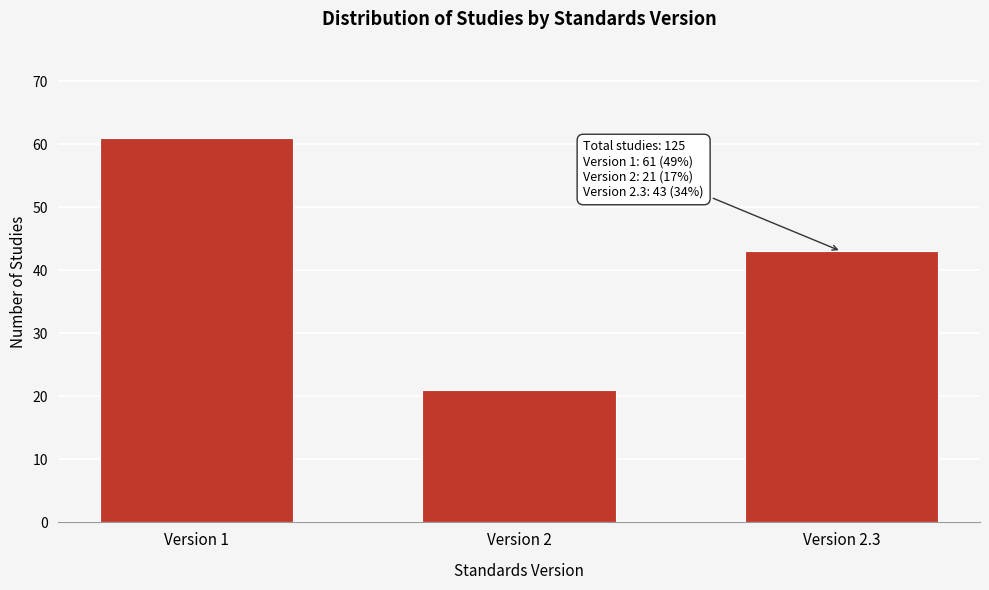

Reading left to right, what are all the values shown in this chart?

61	21	43